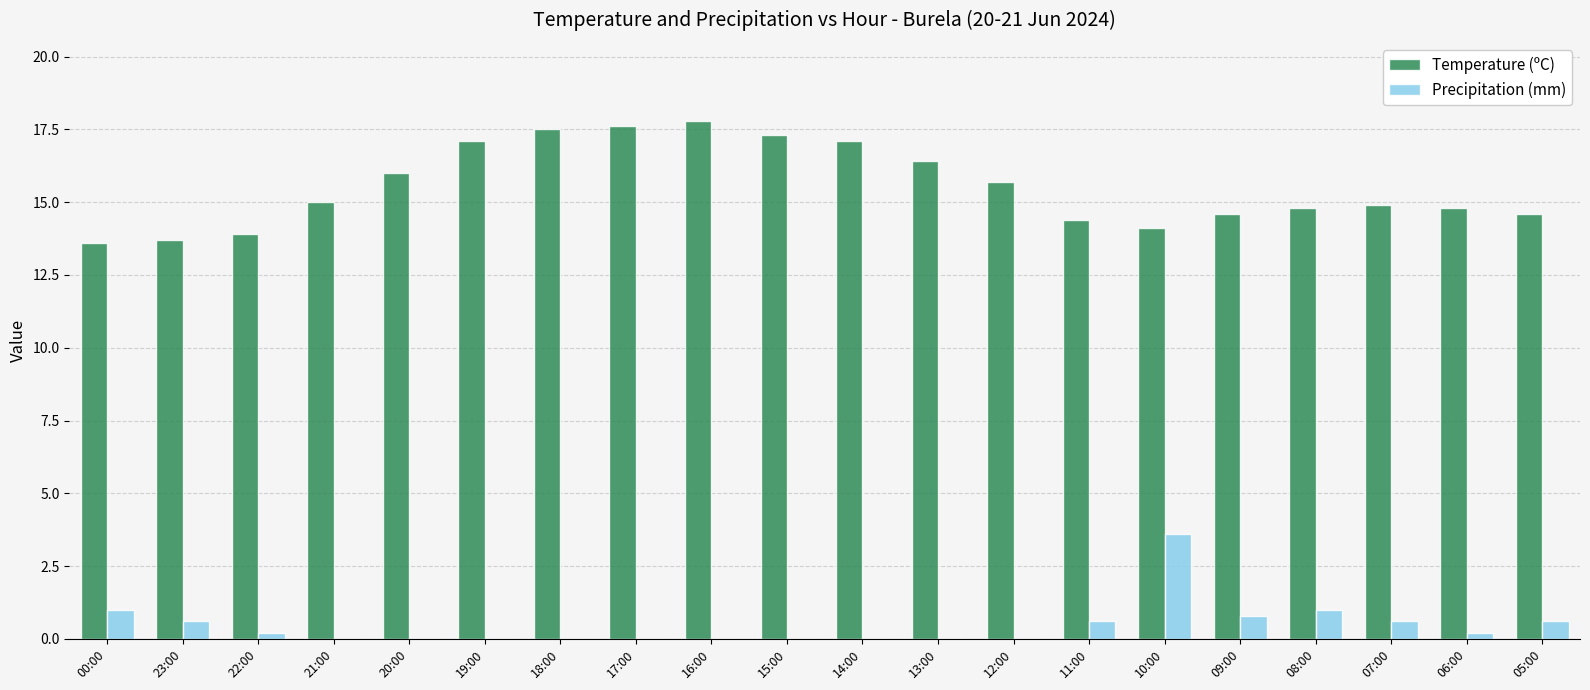

What is the total value across all series at 21:00?

15.0